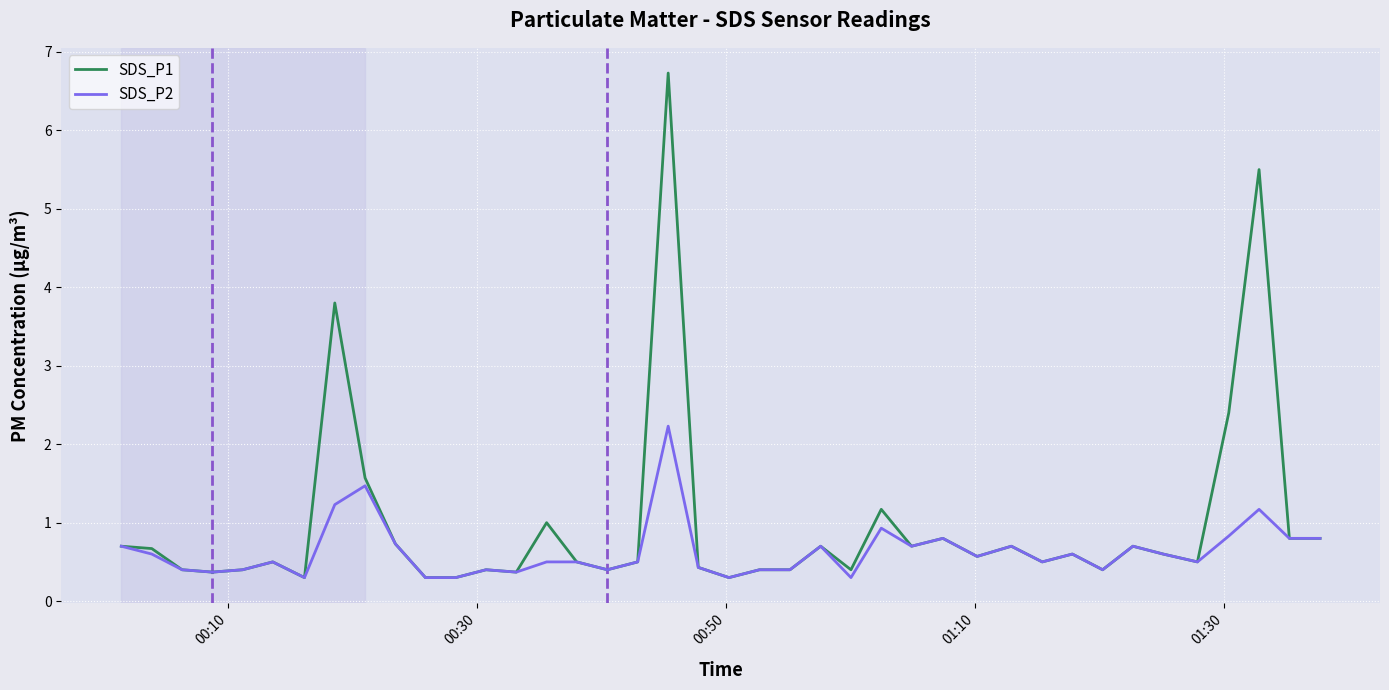

Rank the series by their average value, from highest to lowest.

SDS_P1, SDS_P2